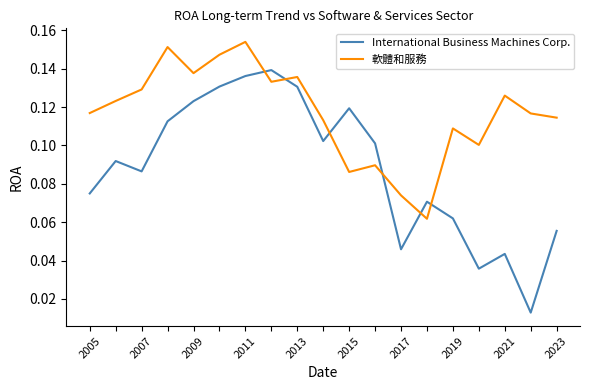

How many interior local valleys does the 軟體和服務 series have?

5